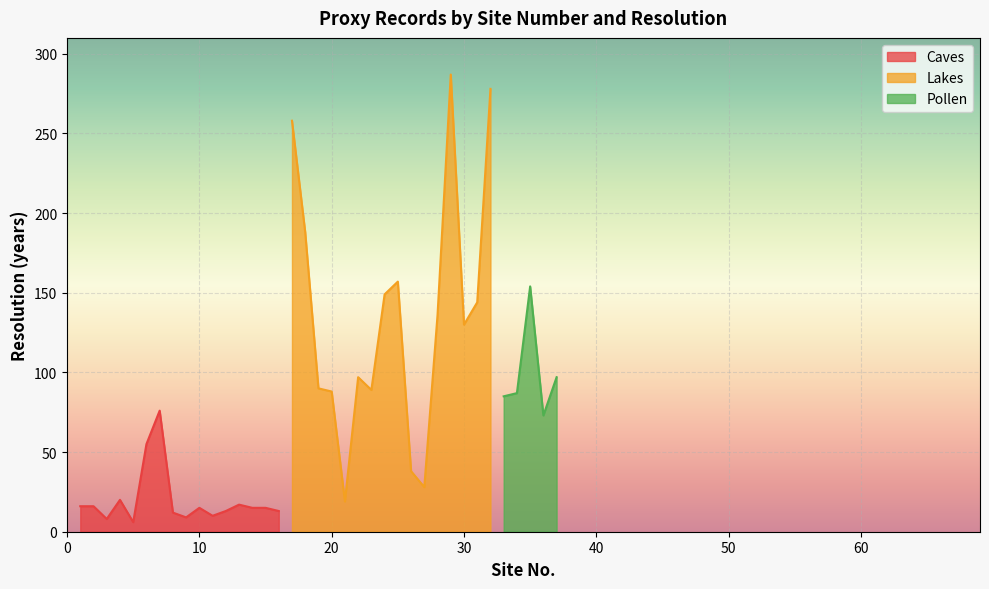

True or false: Lakes and Caves cross at least once.

False